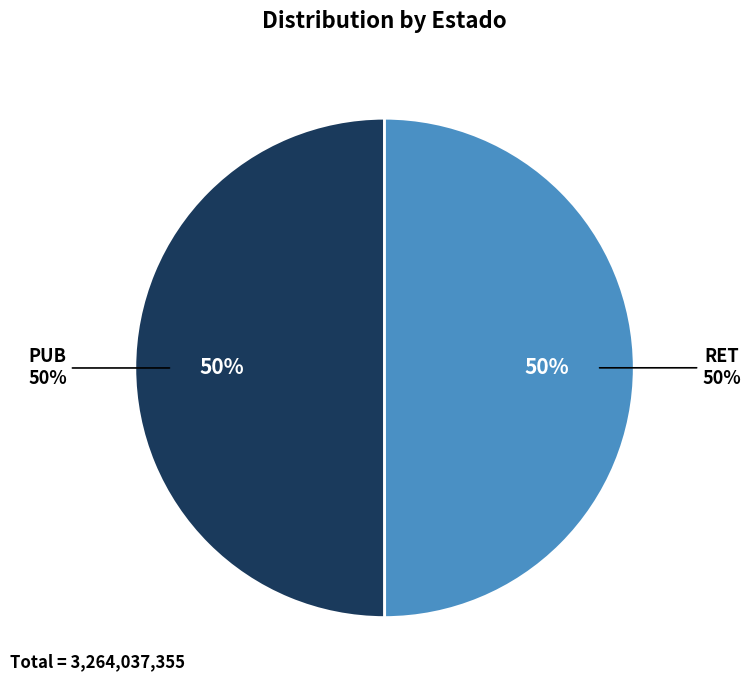

Which category has the biggest portion of the pie?

PUB